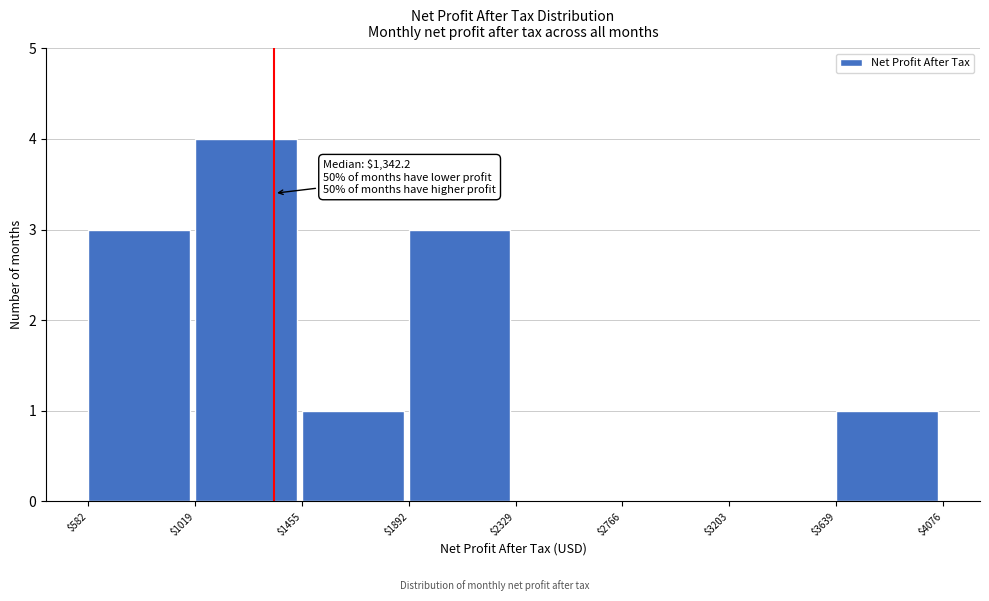

Which range on the x-axis has the tallest bar?

$1019 to $1455